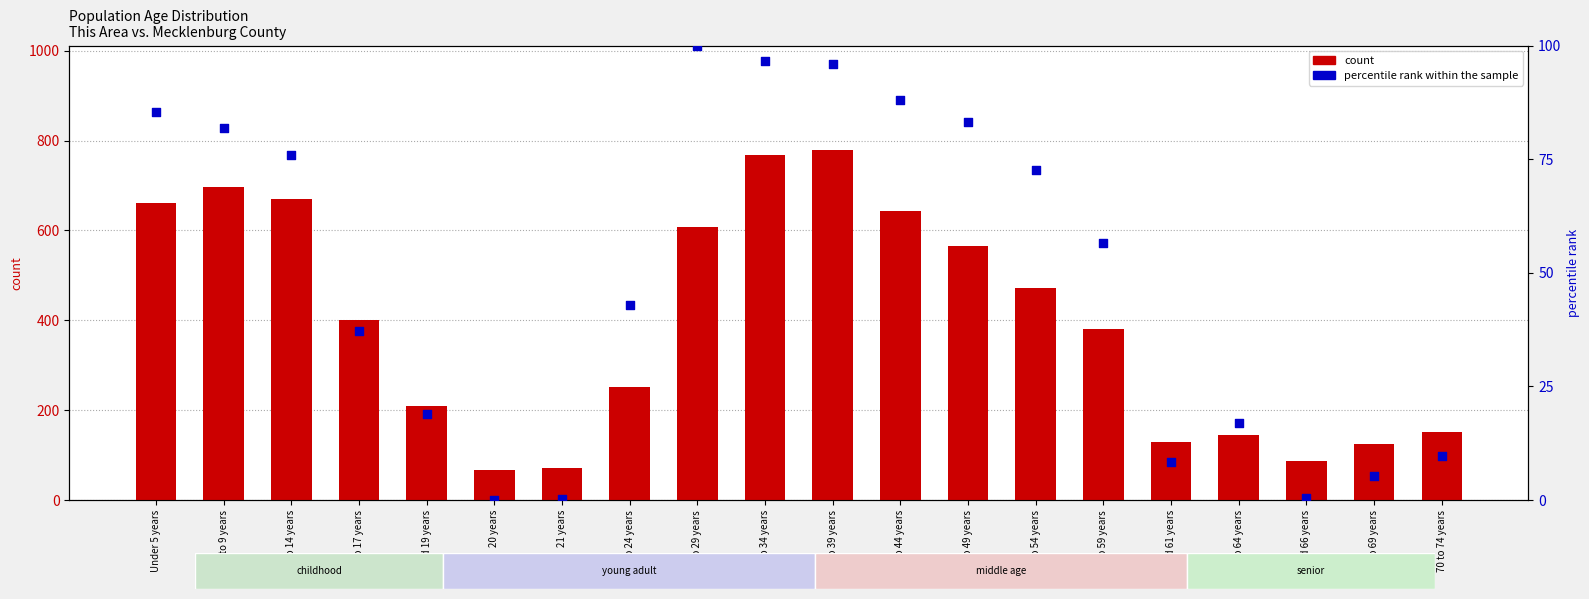

What are all the series names shown in the legend?

count, percentile rank within the sample